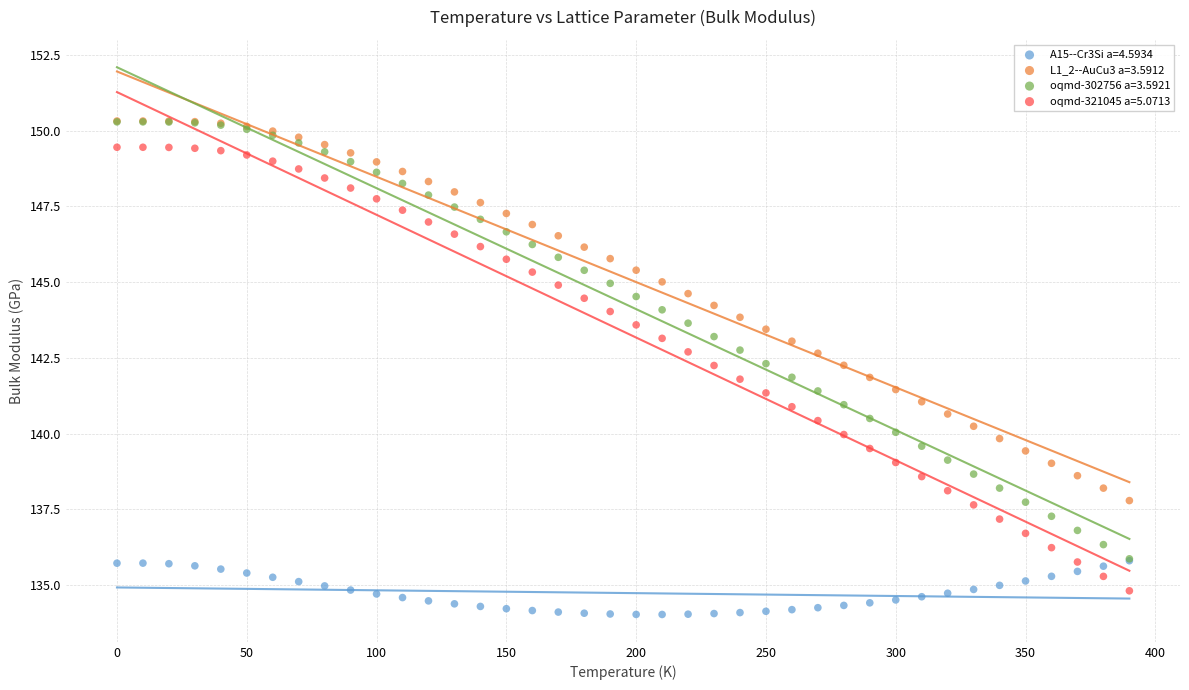

What are all the series names shown in the legend?

A15--Cr3Si a=4.5934, L1_2--AuCu3 a=3.5912, oqmd-302756 a=3.5921, oqmd-321045 a=5.0713